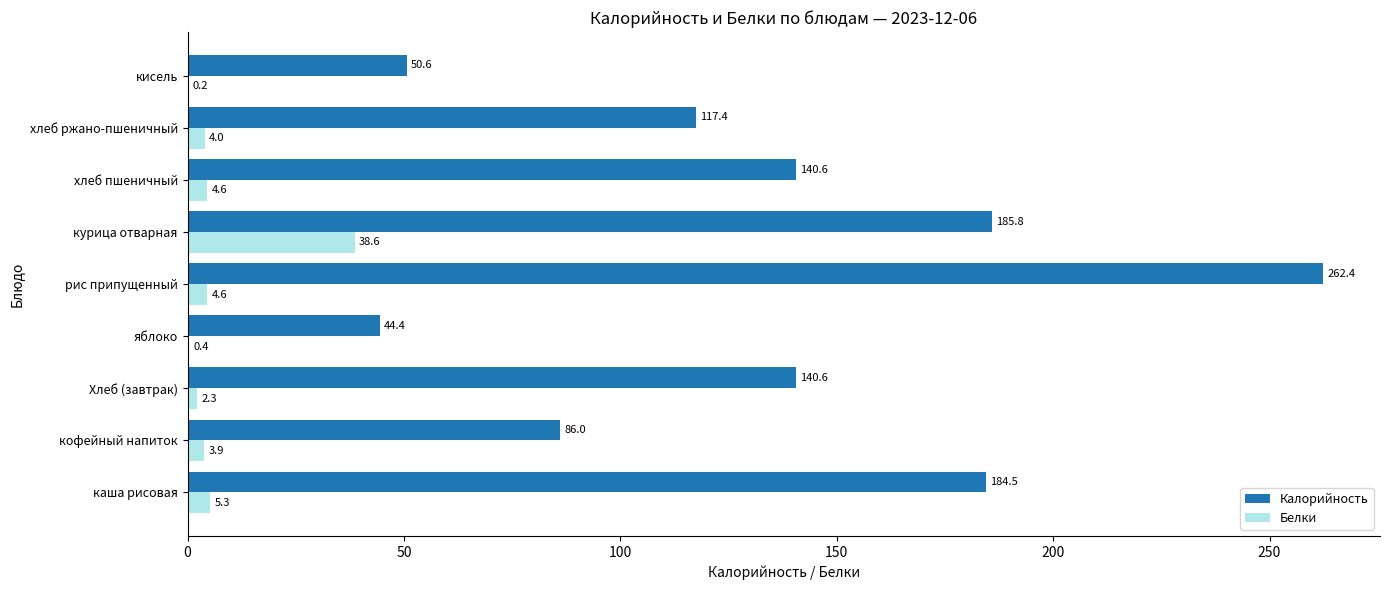

Which category has the highest value across all series?

рис припущенный